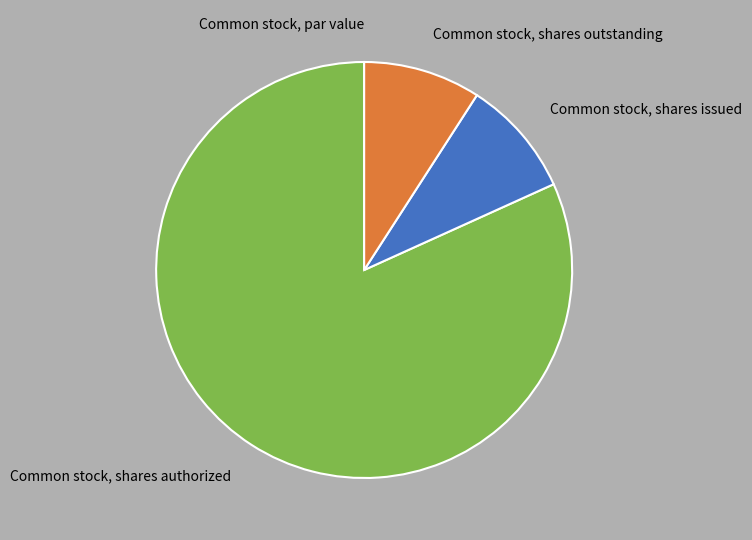

The Common stock, shares outstanding slice represents 20% of the pie. True or false?

False